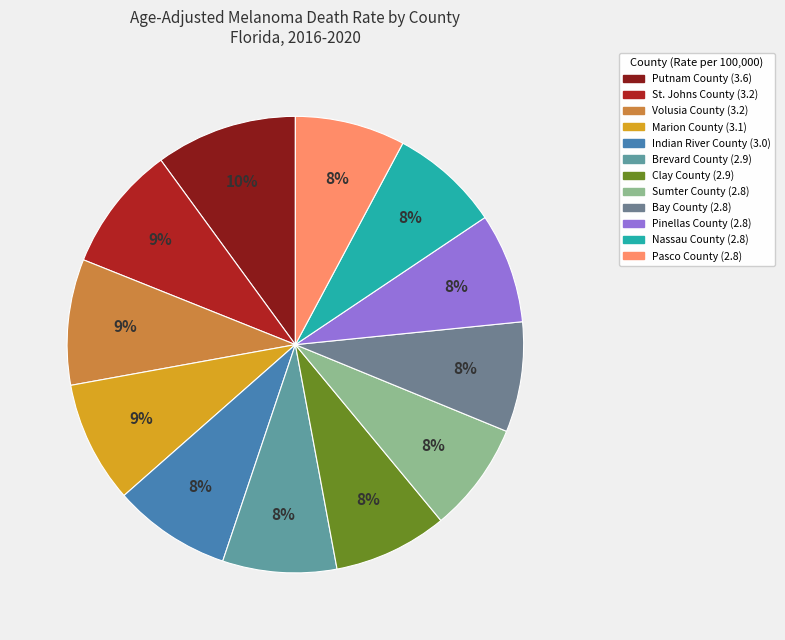

Combined, do Volusia County and Pasco County account for over 50%?

No